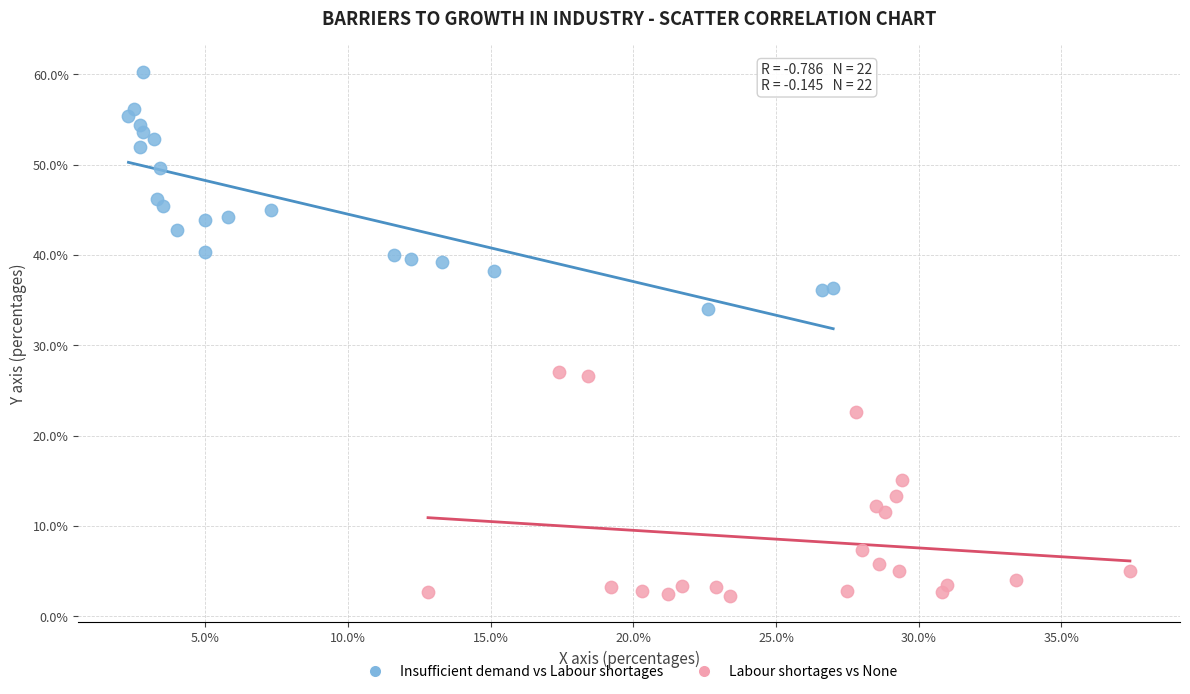

Which series contains the highest Y value?

Insufficient demand vs Labour shortages